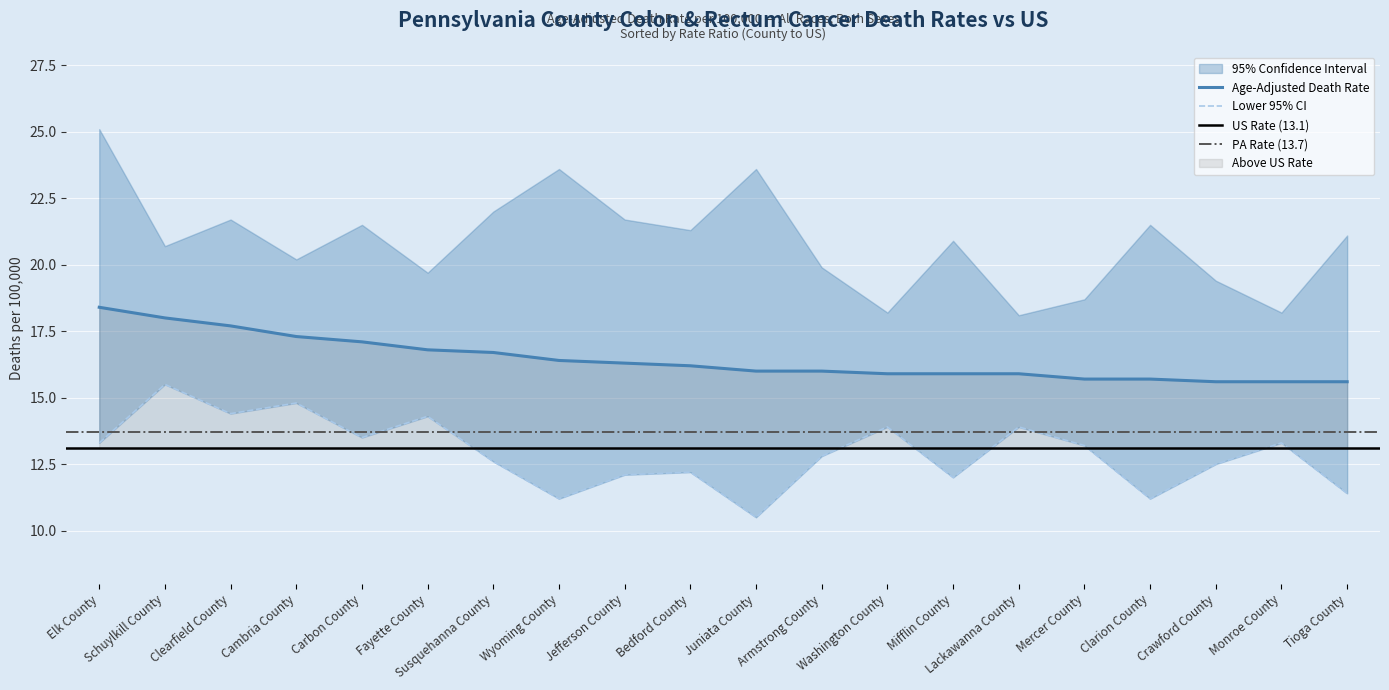

What is the maximum value for Age-Adjusted Death Rate?

18.4